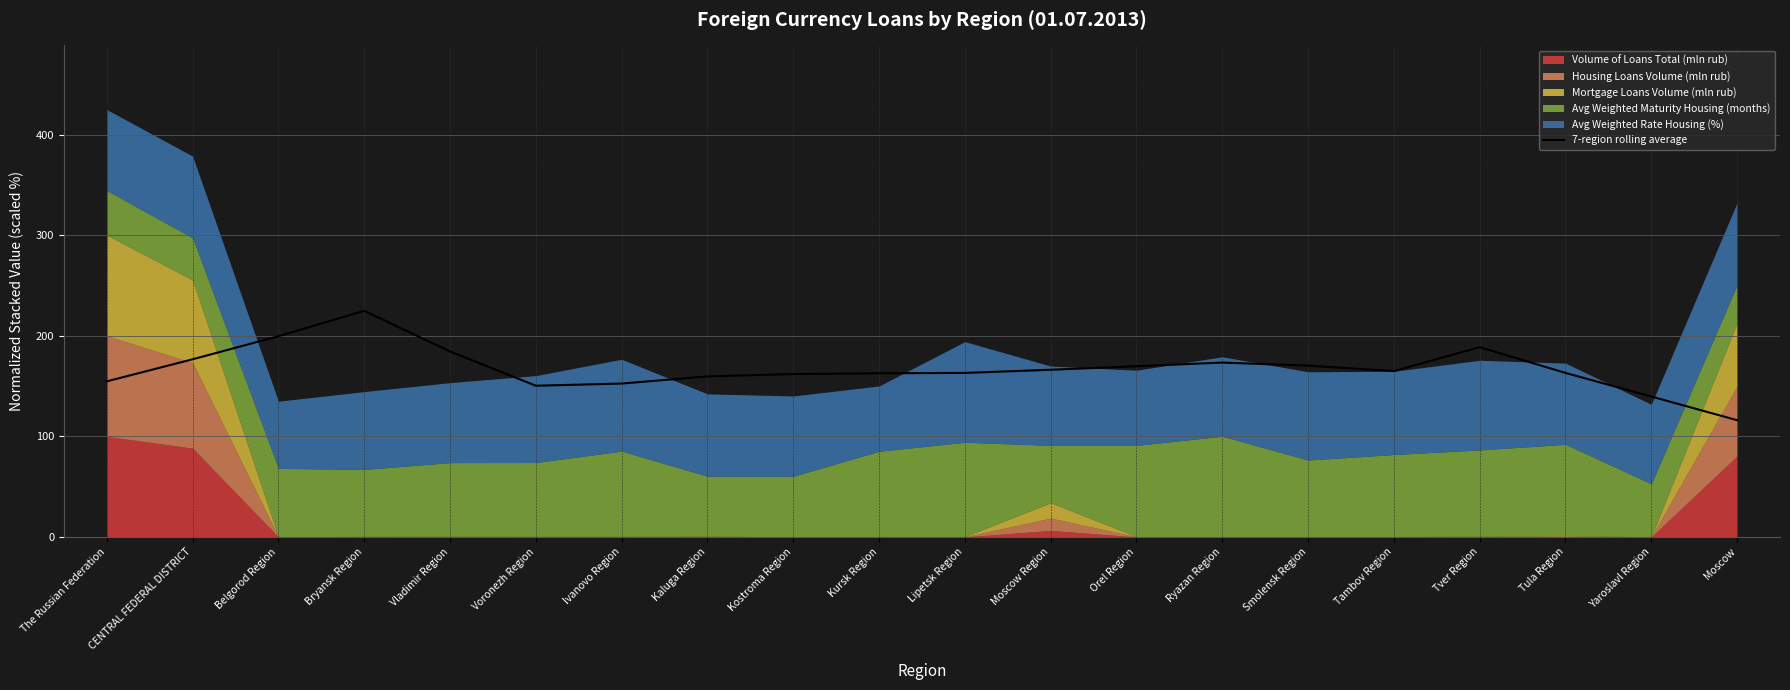

Where is the first local maximum?

Bryansk Region